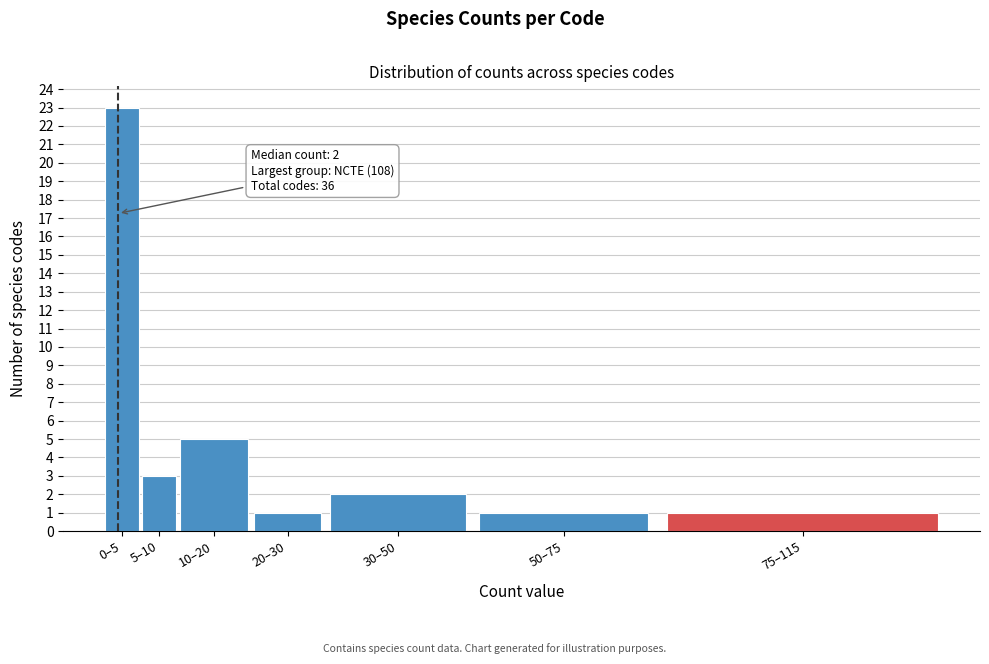

Reading left to right, transcribe all the data shown in this chart.

23	3	5	1	2	1	1